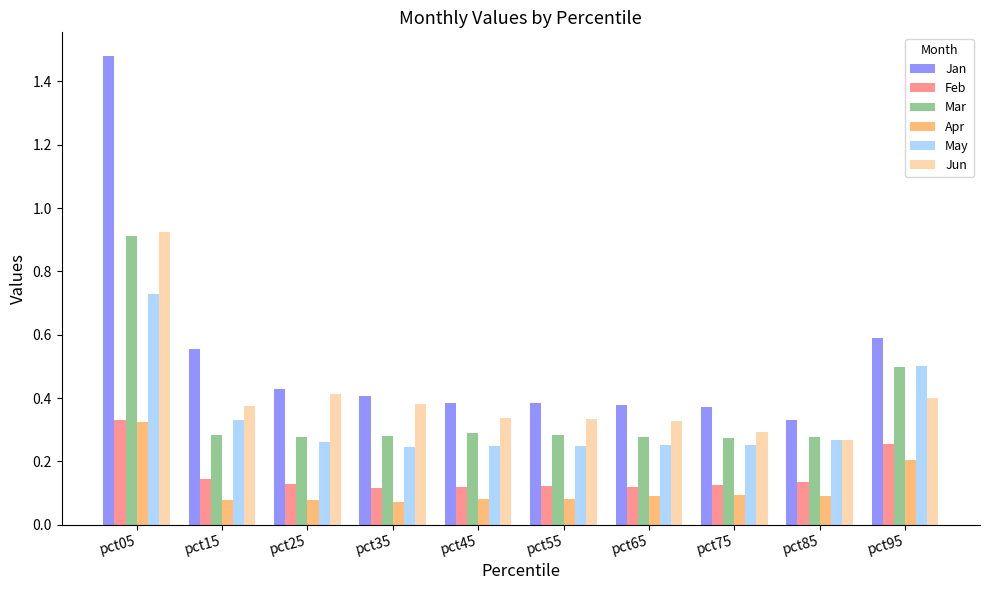

The value of Mar at pct95 is 0.9. True or false?

False